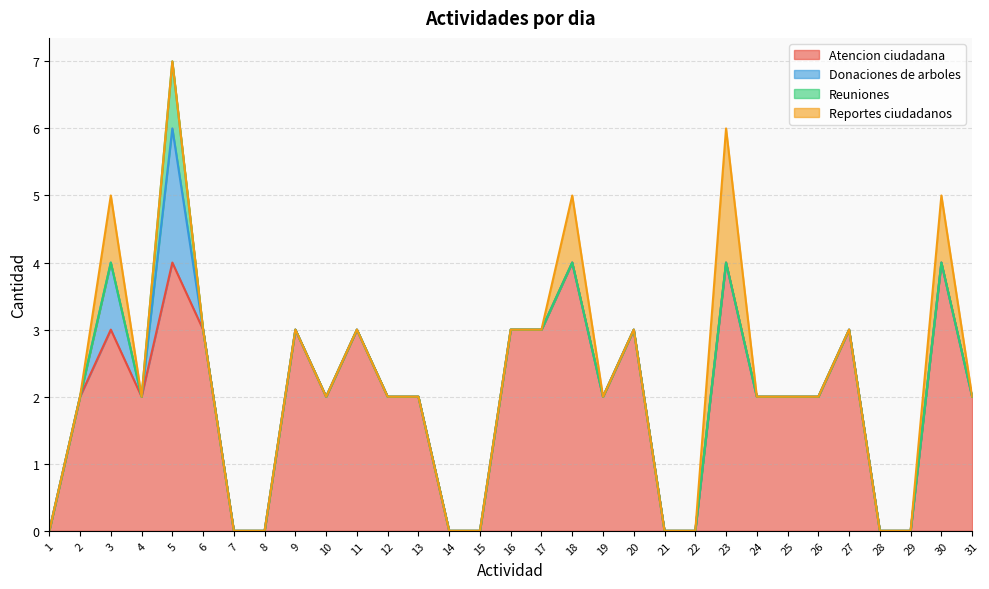

What is the difference between the second highest and minimum values in the Donaciones de arboles series?

1